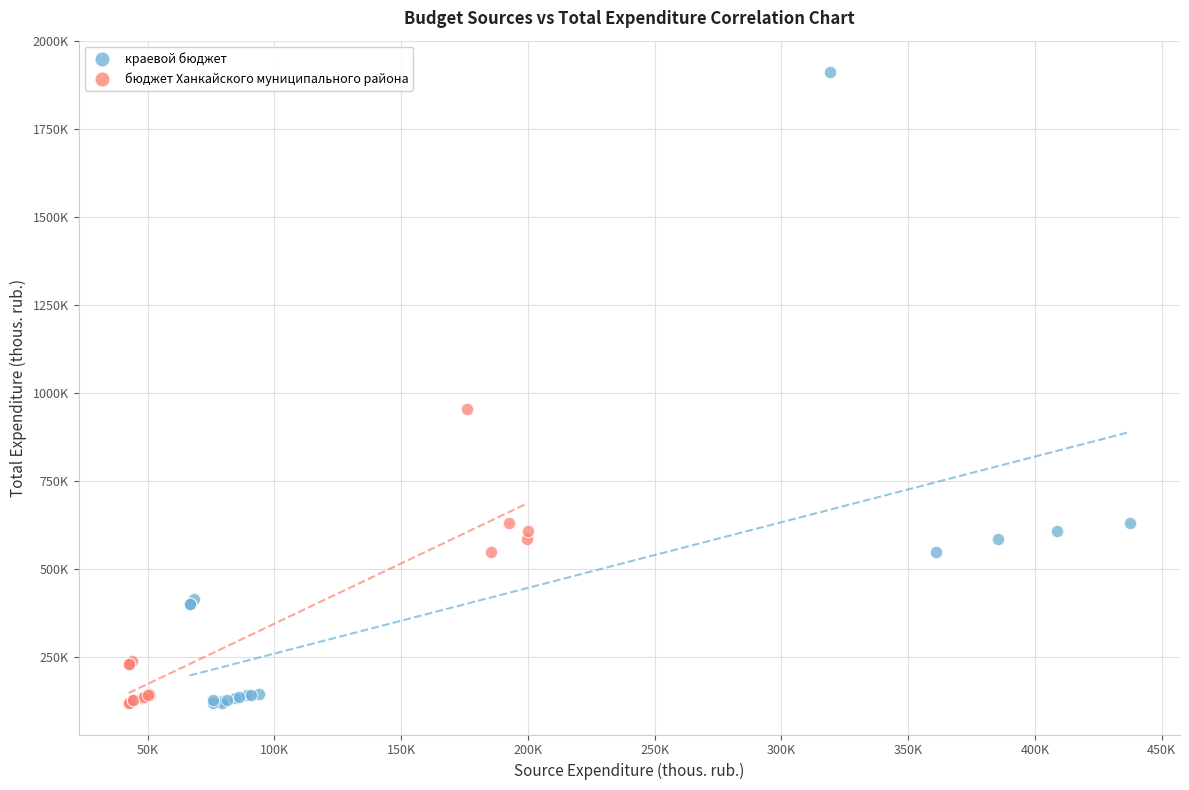

What are all the series names shown in the legend?

краевой бюджет, бюджет Ханкайского муниципального района